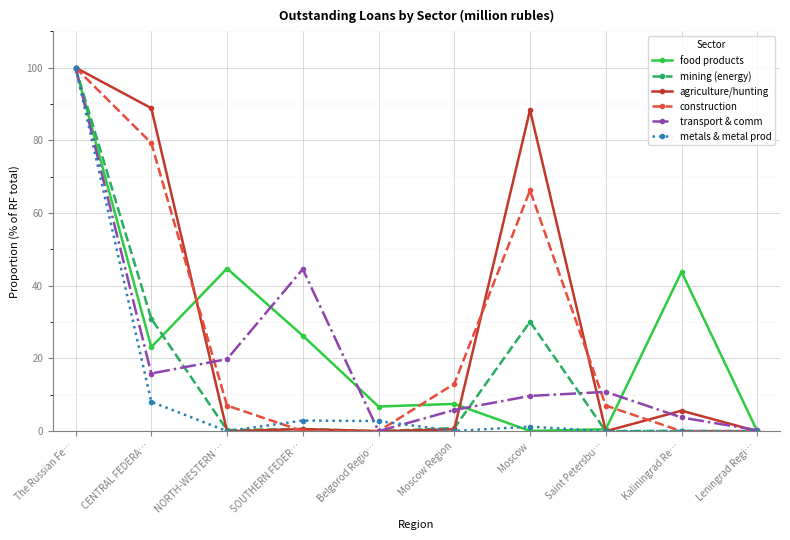

The mining (energy) series shows 30.1 at Moscow. True or false?

True